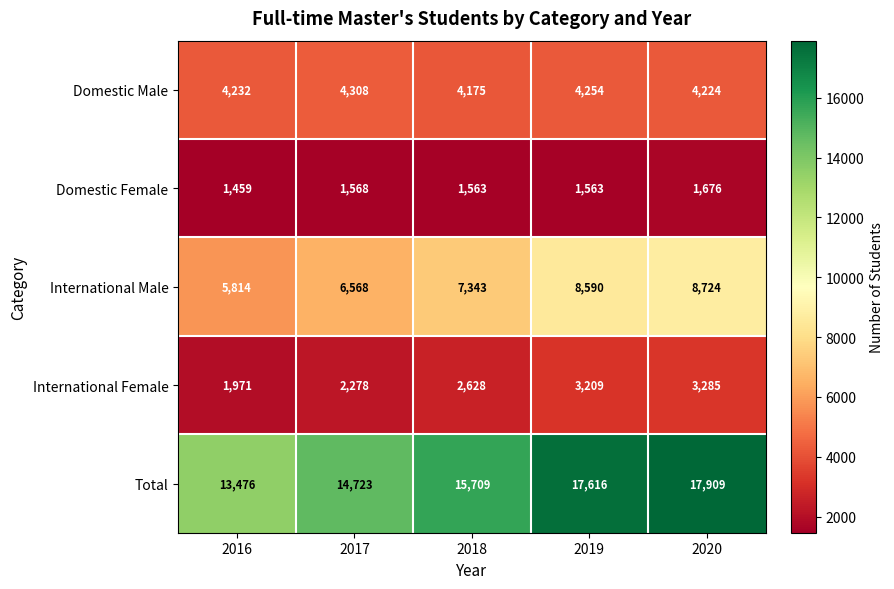

Which series has the largest range (max minus min)?

Total